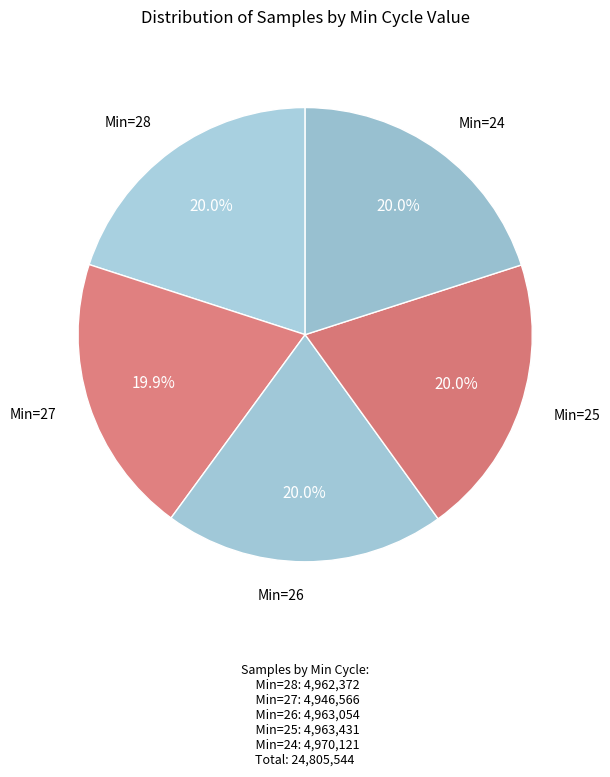

What is the smallest slice in the pie chart?

Min_cycle=27